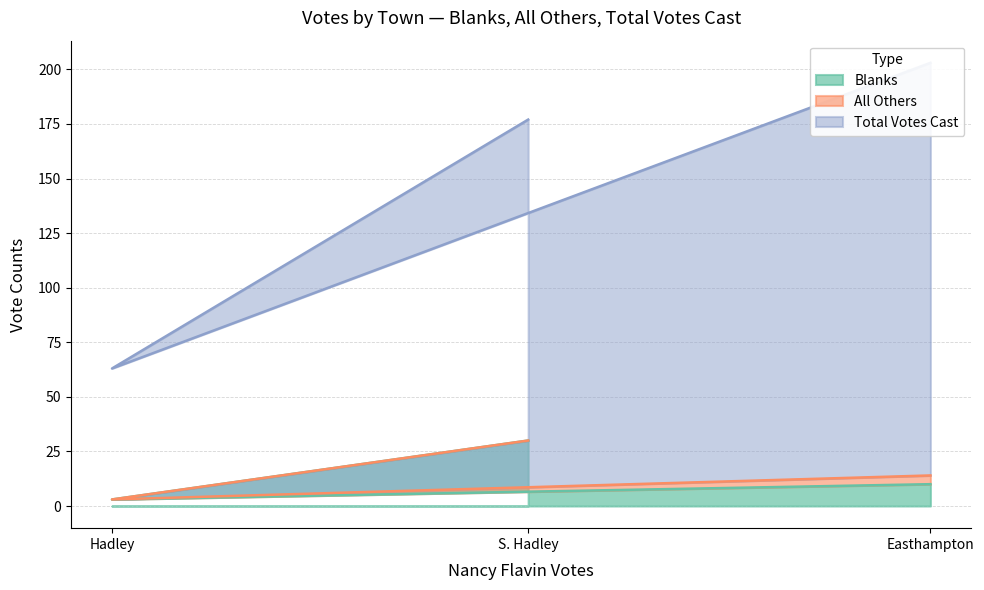

What is the maximum value for Blanks?

30